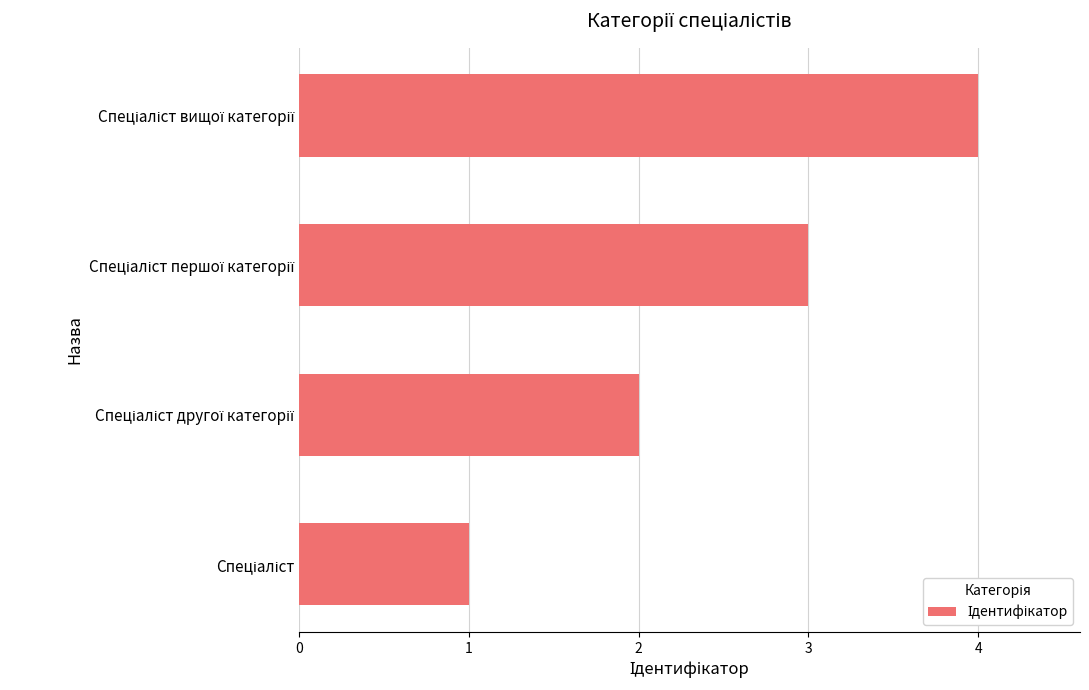

What is the difference between the maximum and minimum values?

3